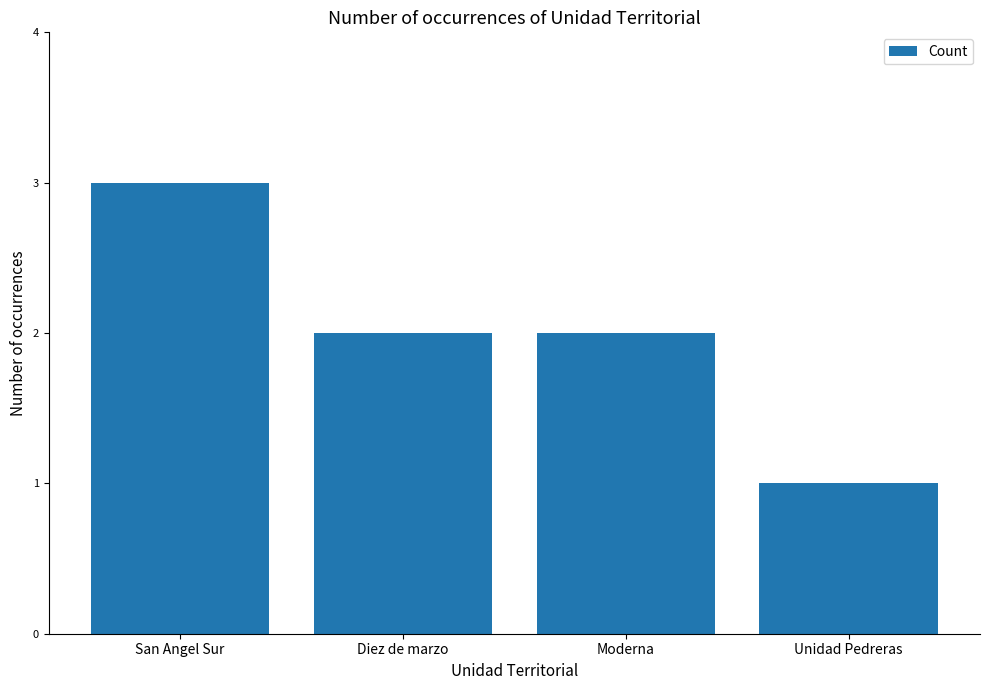

Reading left to right, what are all the values shown in this chart?

3	2	2	1